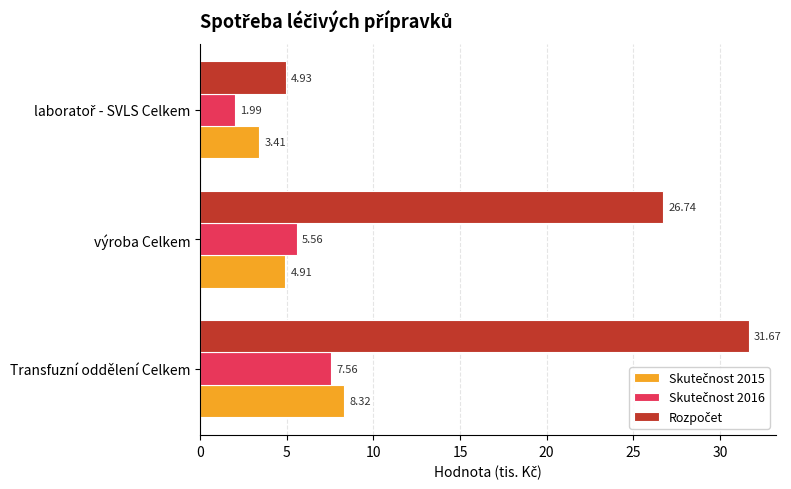

What is the difference between the highest and lowest values at výroba Celkem?

21.8